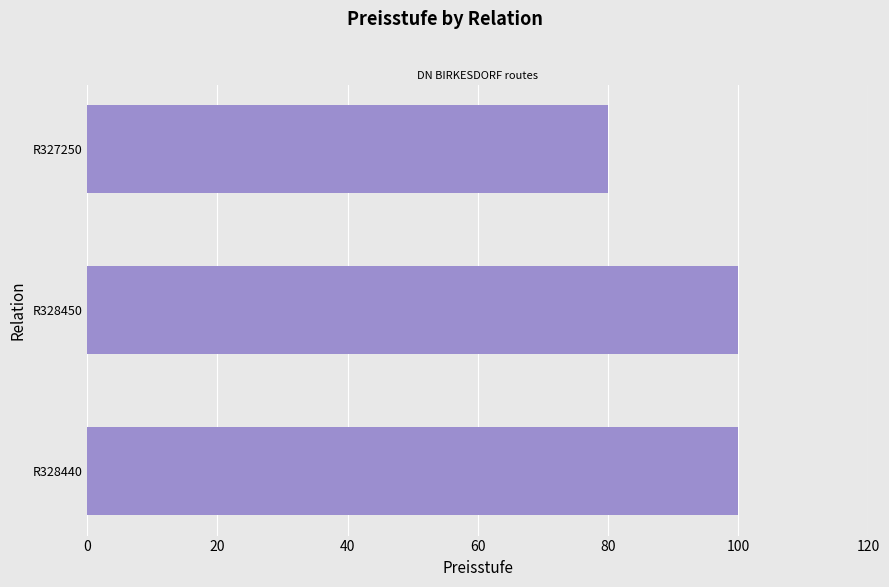

What is the difference between the maximum and minimum values?

20